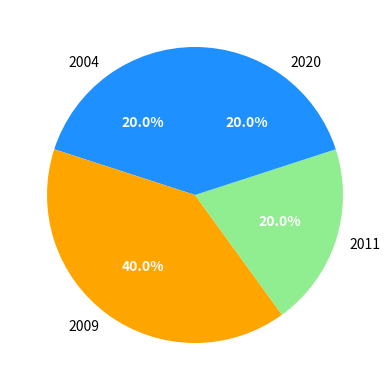

Approximately how many times larger is the value at 2009 compared to 2020?

2.0